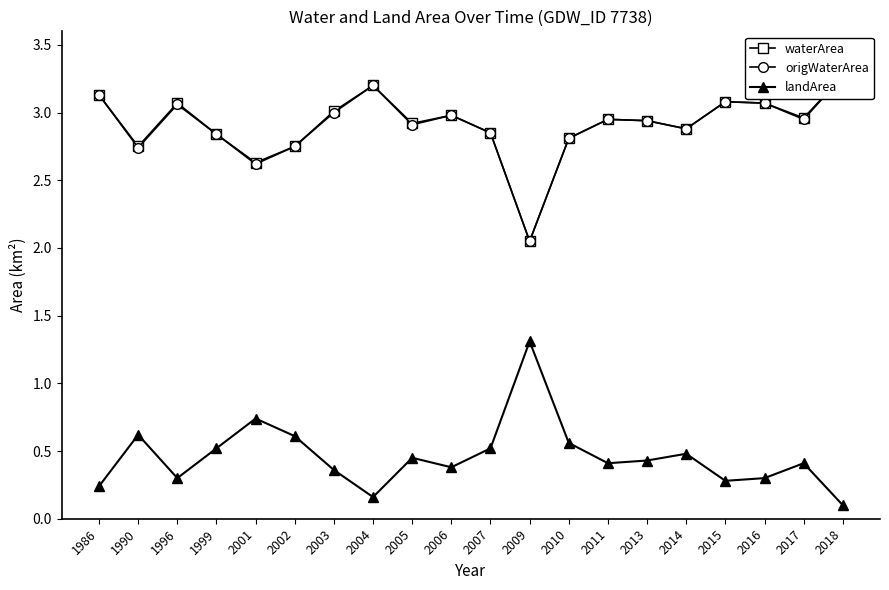

Which series has the largest total across all categories?

waterArea